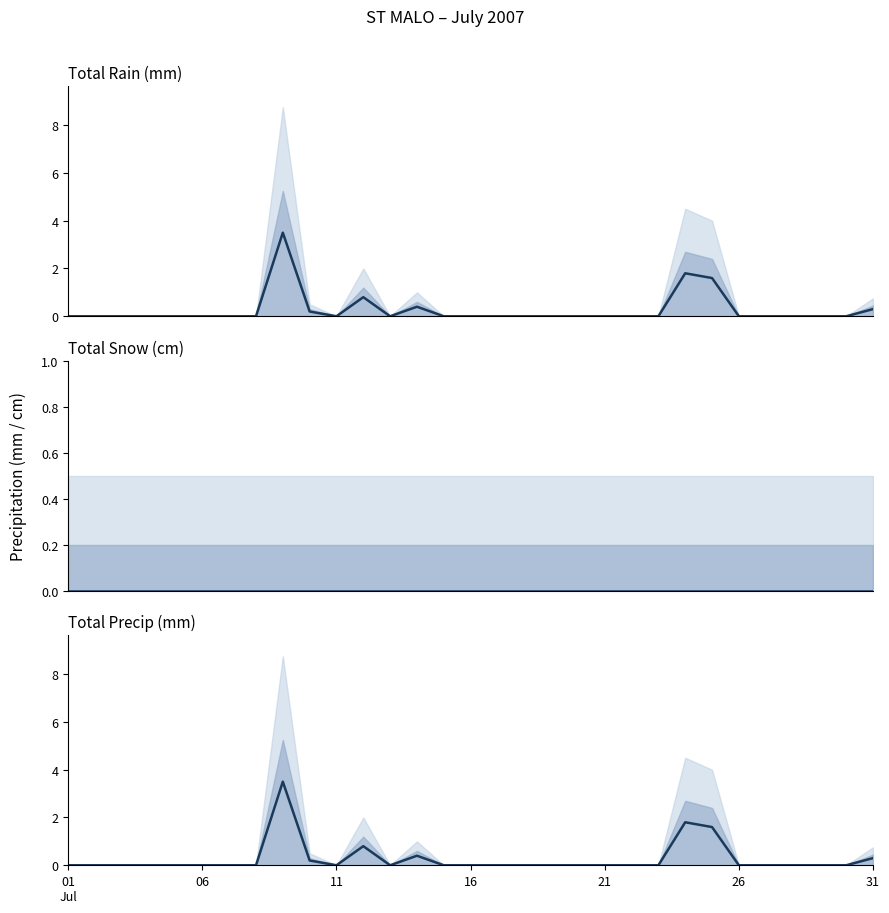

In Total Precip (mm), how many points are higher than both neighbors (excluding endpoints)?

4